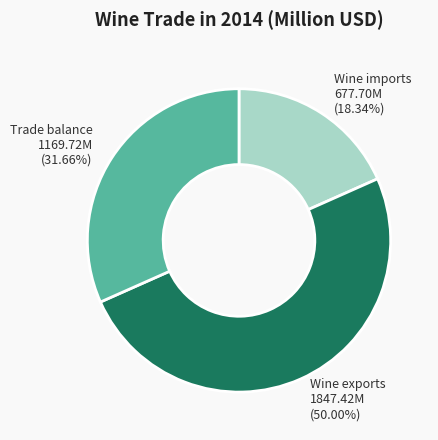

Rank the categories by value from lowest to highest.

Wine imports, Trade balance, Wine exports